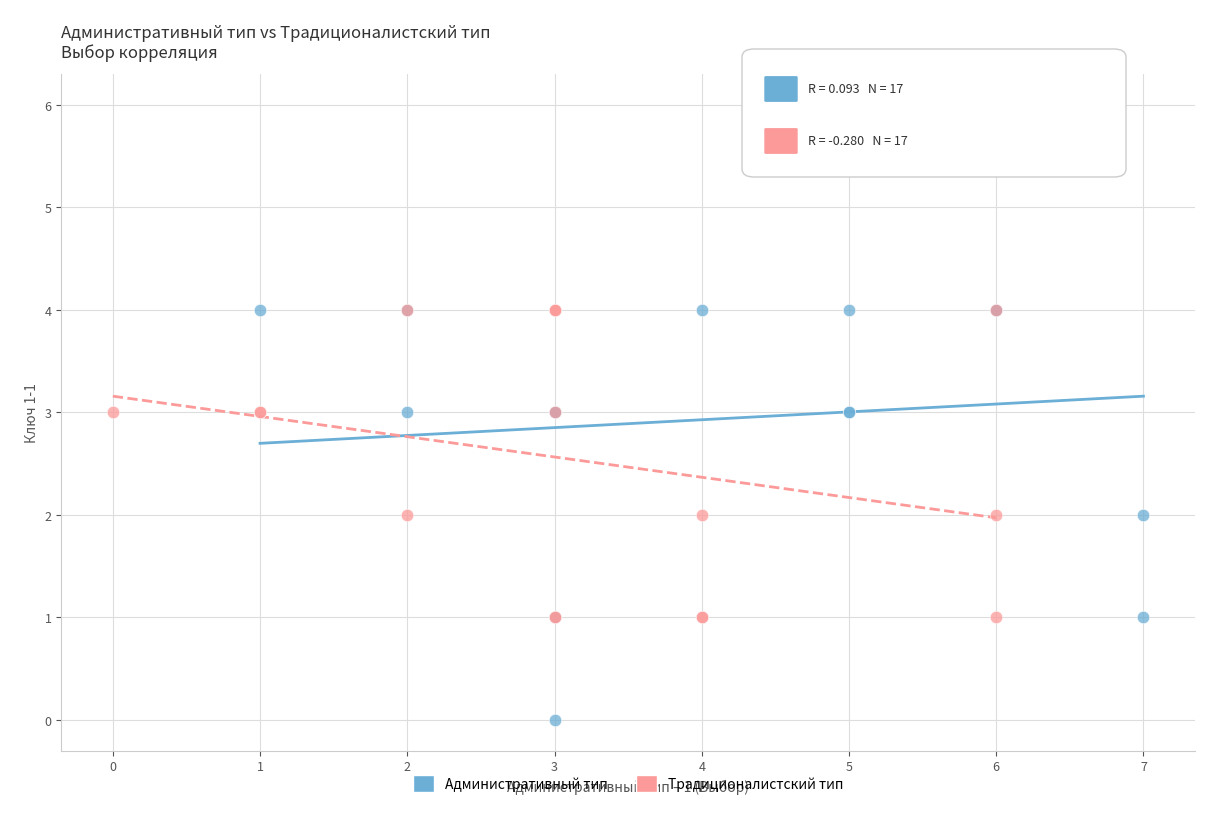

Which series contains the lowest Y value?

Административный тип